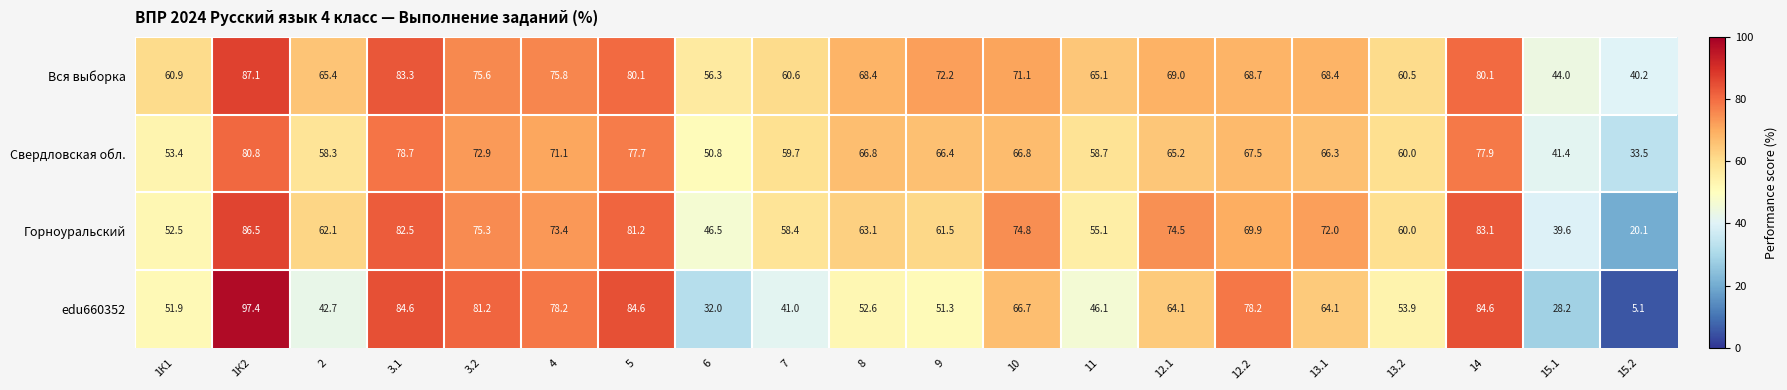

The Вся выборка series shows 73.5 at 15.1. True or false?

False